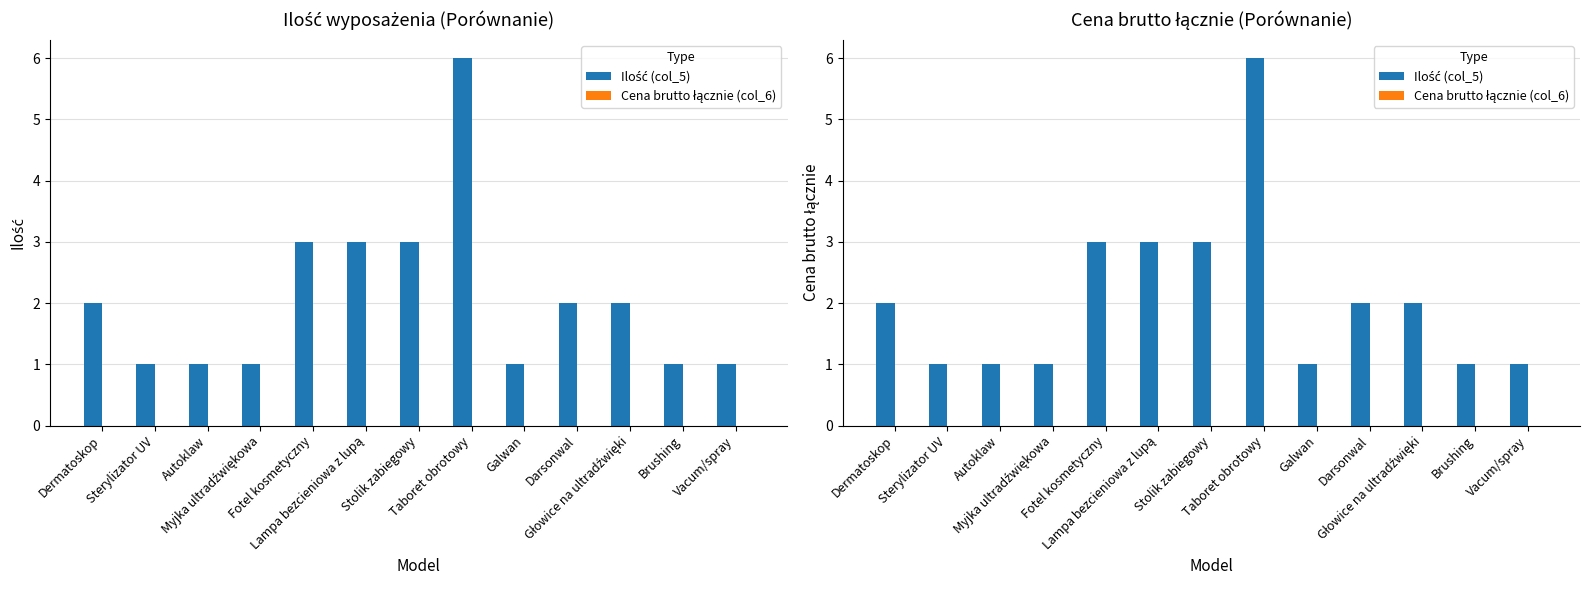

What is the difference between the maximum and minimum values in the Ilość (col_5) series?

5